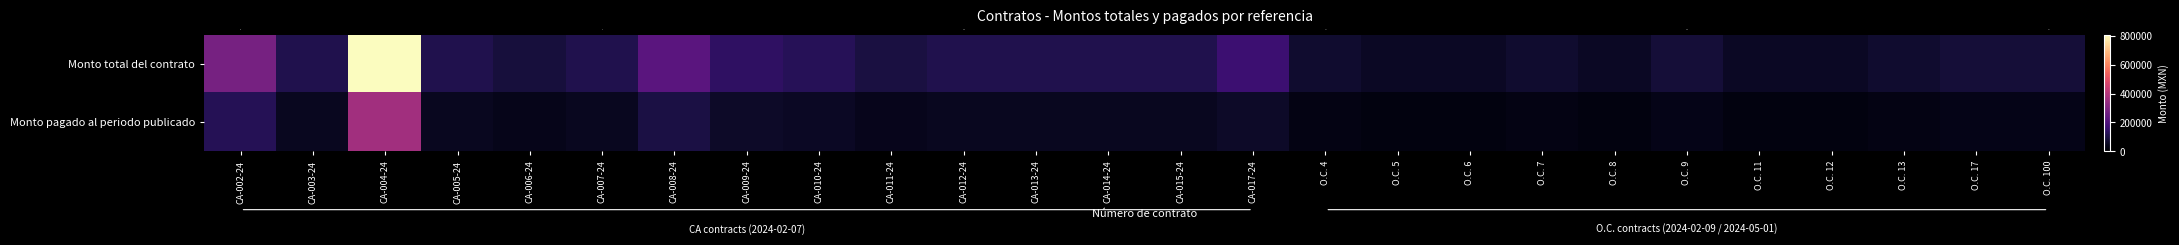

How many data points in Monto pagado al periodo publicado are above 49137?

6